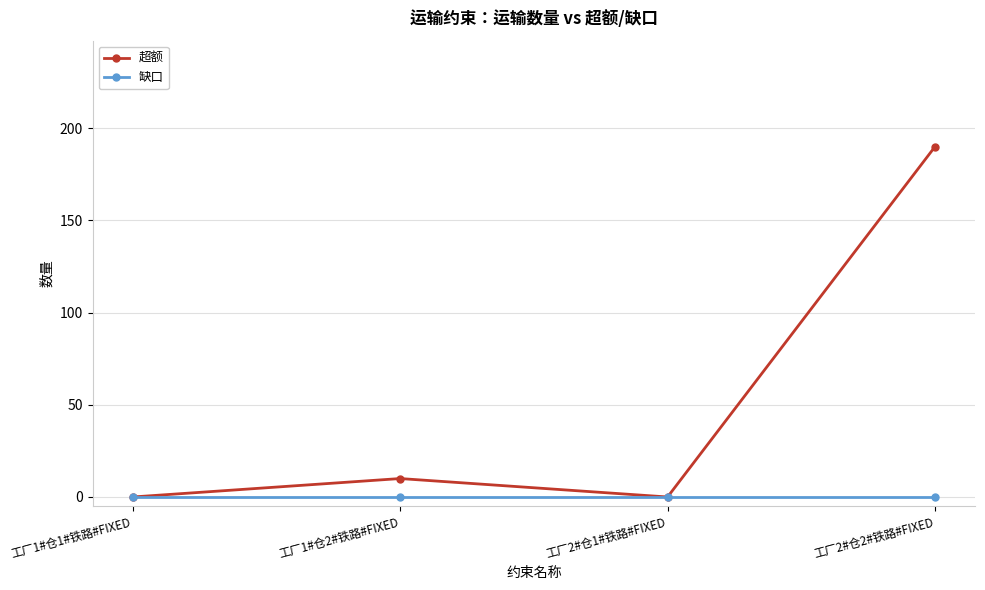

Rank the series by their maximum value, from lowest to highest.

缺口, 超额